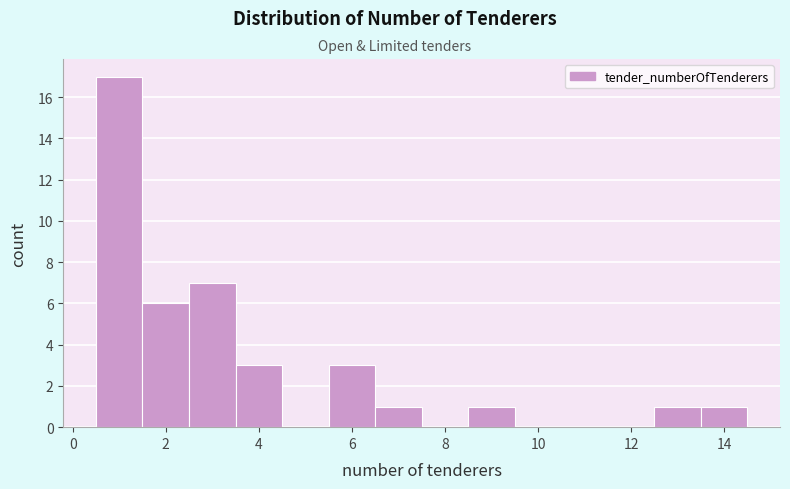

Reading left to right, list every bar in this chart as the range it spans on the x-axis followed by its height. Neither the bar edges nor the heights are printed on the chart, so give them approximately, as read against the axes.

0.5 to 1.5: 17
1.5 to 2.5: 6
2.5 to 3.5: 7
3.5 to 4.5: 3
4.5 to 5.5: 0
5.5 to 6.5: 3
6.5 to 7.5: 1
7.5 to 8.5: 0
8.5 to 9.5: 1
9.5 to 10.5: 0
10.5 to 11.5: 0
11.5 to 12.5: 0
12.5 to 13.5: 1
13.5 to 14.5: 1